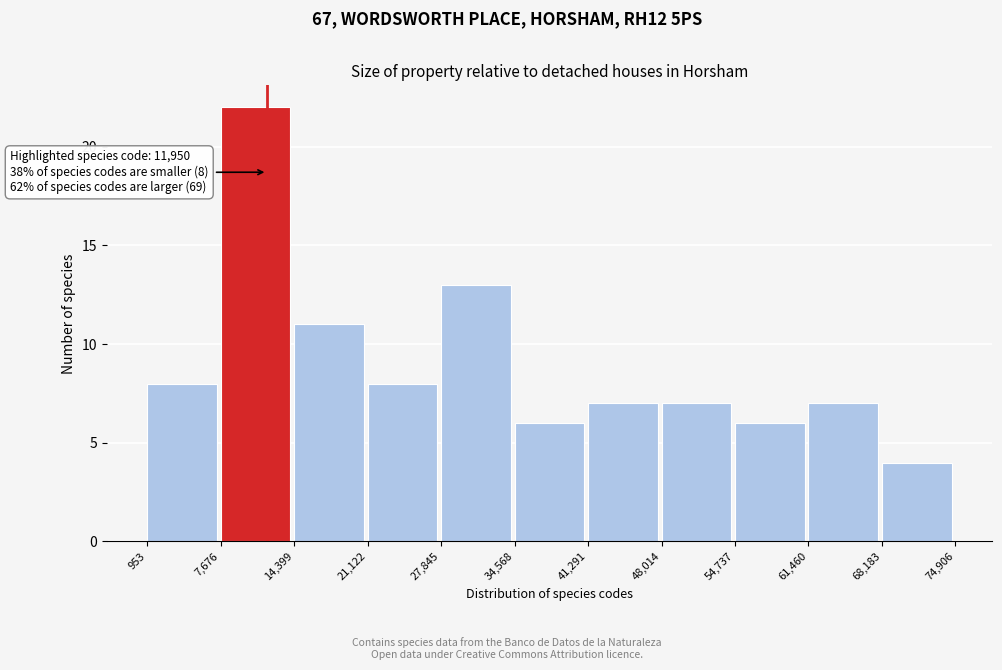

Over which range of the x-axis is the bar tallest?

7,676 to 14,399